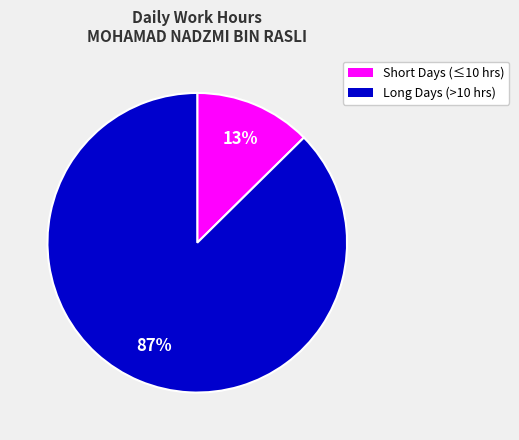

To the nearest percent, what is the average slice percentage?

50%